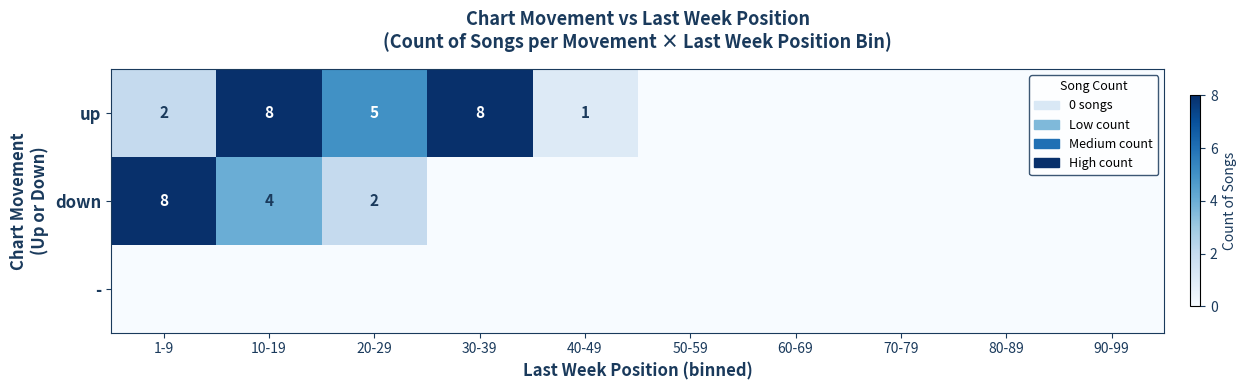

What is the sum of all up values?

24